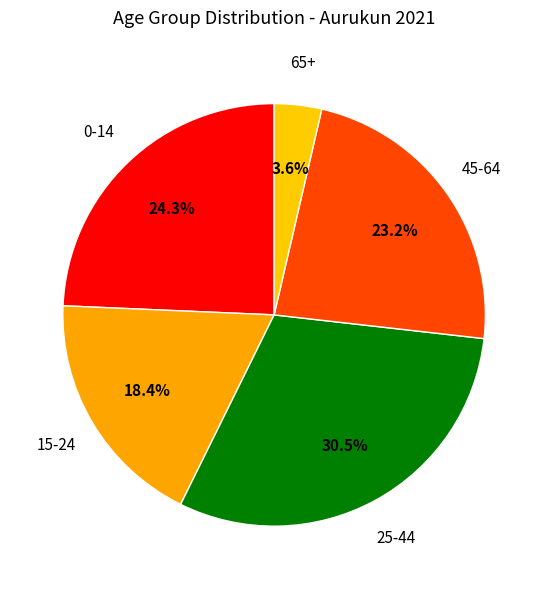

Count the number of slices in the pie.

5